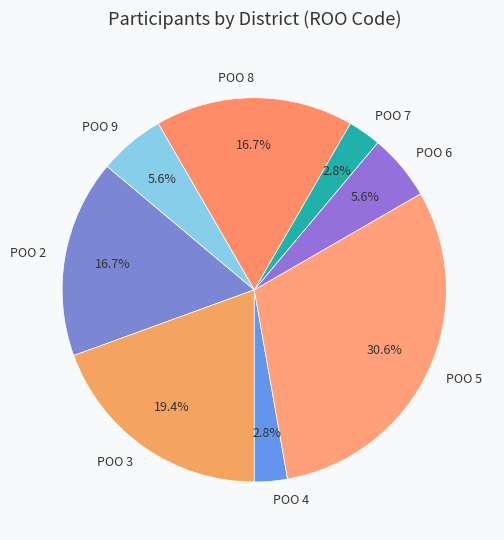

Is there a majority slice in this chart?

No